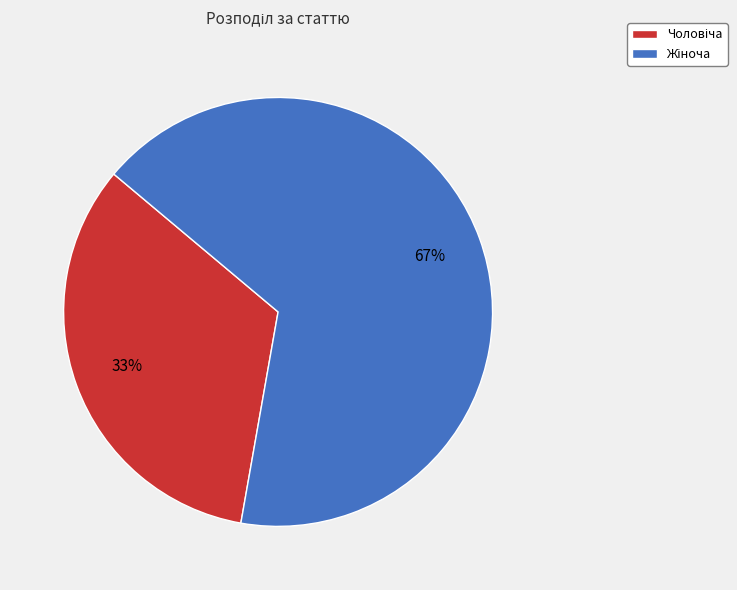

Is there any slice that represents more than half of the pie?

Yes